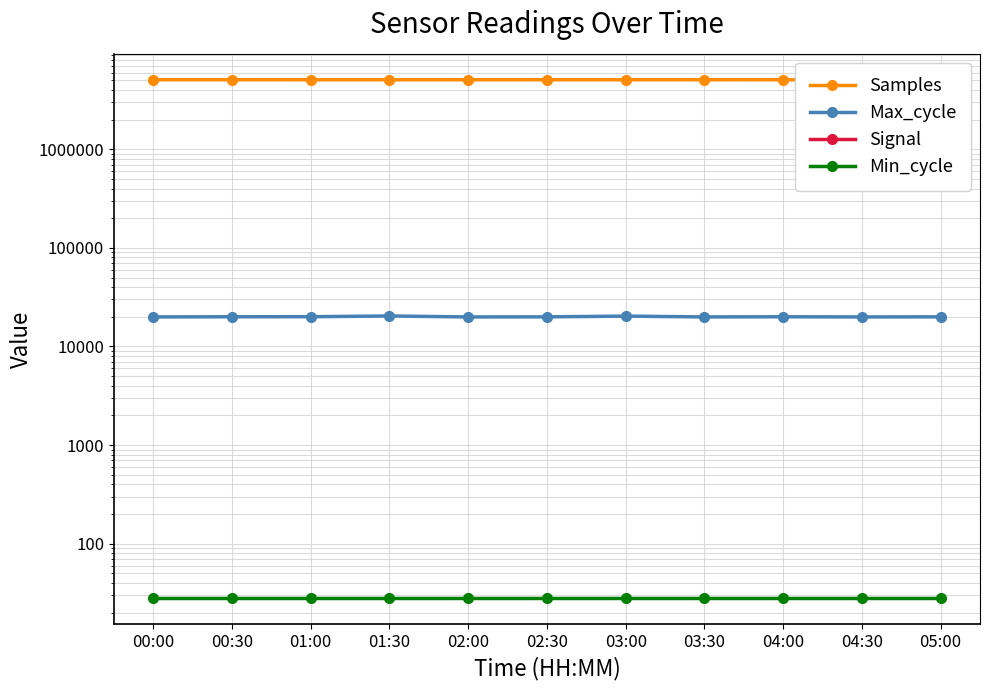

Reading left to right, list all the values displayed in this chart.

Samples: 00:00=5074172	00:30=5074081	01:00=5072921	01:30=5072695	02:00=5073099	02:30=5073482	03:00=5073406	03:30=5073849	04:00=5072864	04:30=5073298	05:00=5073176
Max_cycle: 00:00=19931	00:30=20011	01:00=20034	01:30=20387	02:00=19924	02:30=19971	03:00=20316	03:30=19931	04:00=20011	04:30=19924	05:00=19970
Signal: 00:00=-81	00:30=-83	01:00=-84	01:30=-84	02:00=-82	02:30=-82	03:00=-83	03:30=-82	04:00=-84	04:30=-83	05:00=-84
Min_cycle: 00:00=28	00:30=28	01:00=28	01:30=28	02:00=28	02:30=28	03:00=28	03:30=28	04:00=28	04:30=28	05:00=28